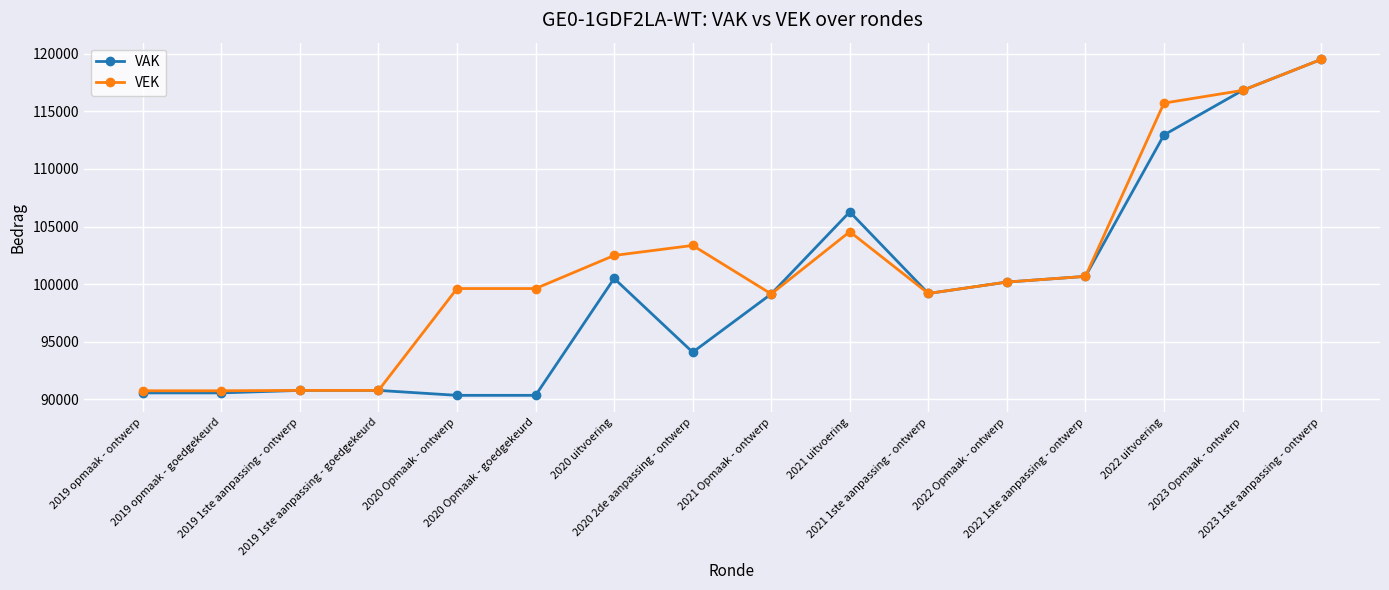

Which series has the widest spread of values?

VAK